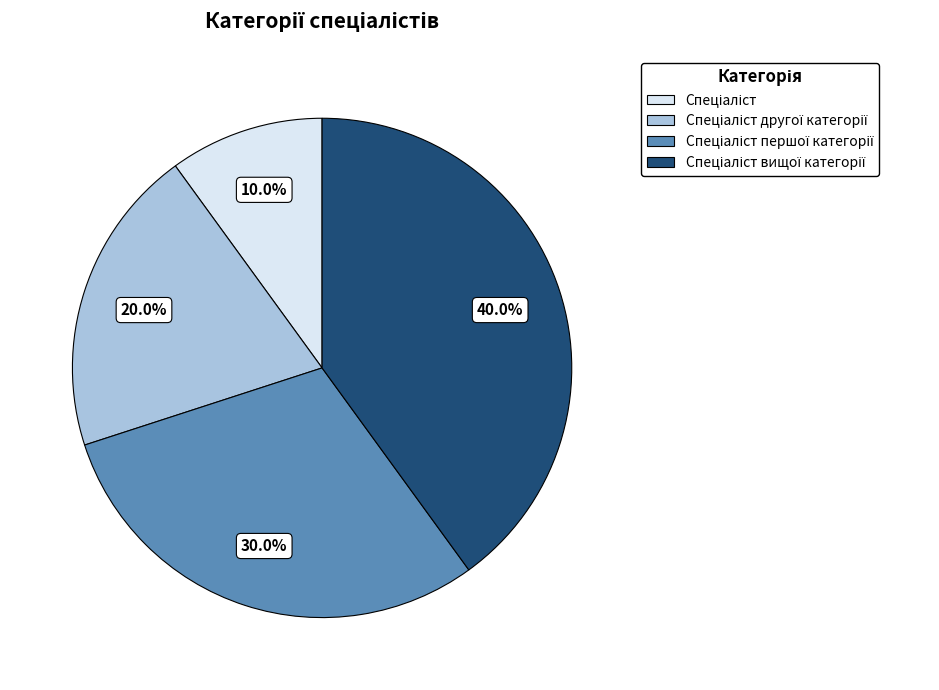

Does any single category account for the majority?

No